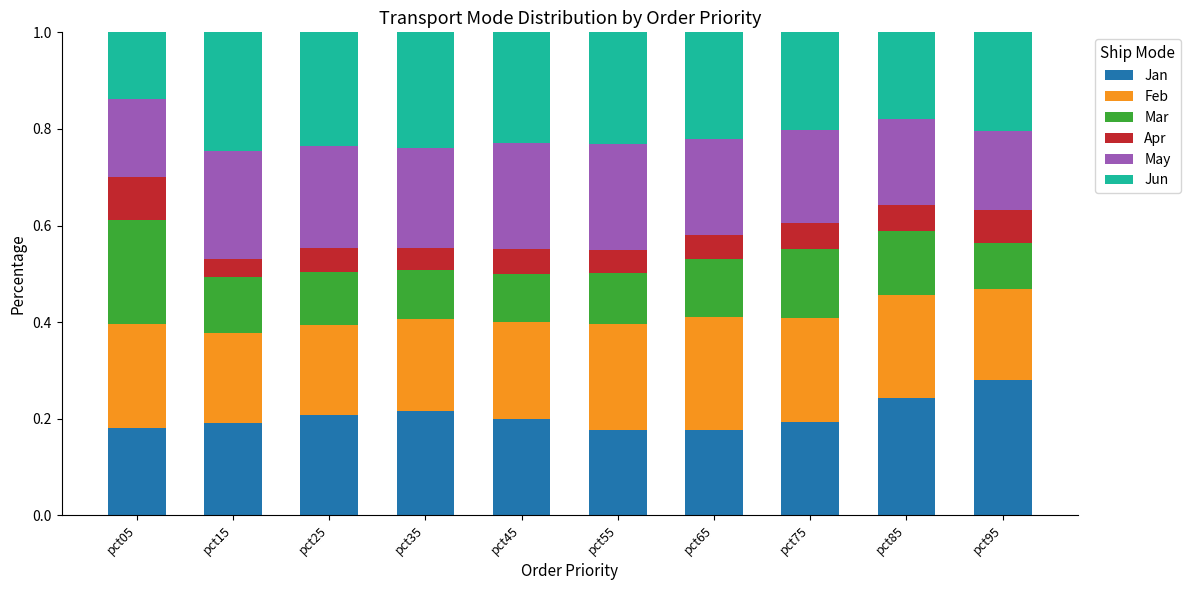

What is the total value across all series at pct05?

1.0